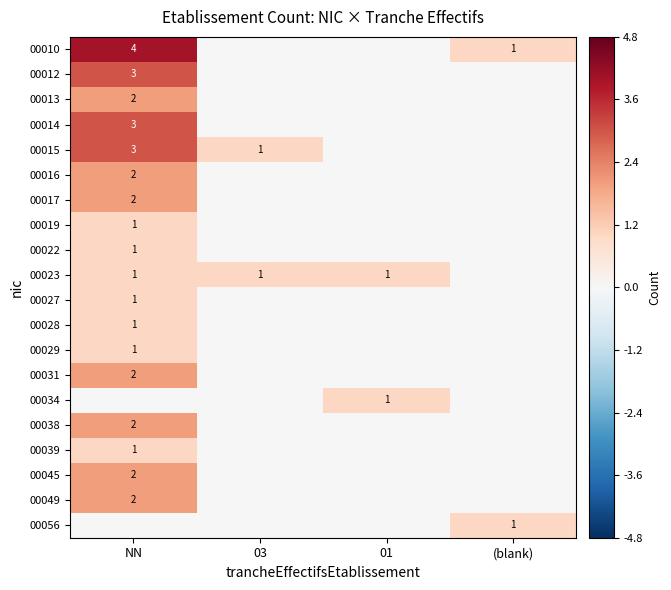

The value of 00034 at 01 is 1. True or false?

True